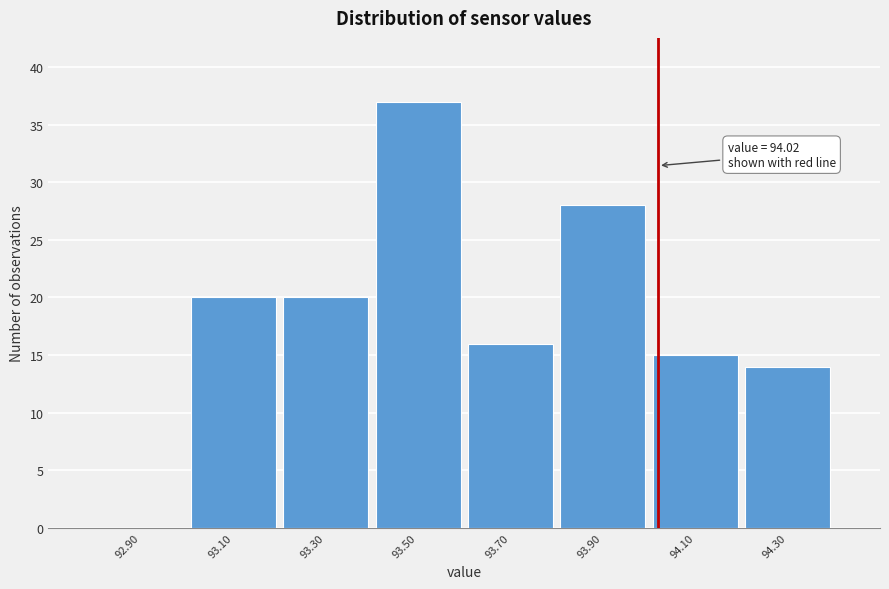

Over which range of the x-axis is the bar tallest?

93.4 to 93.6